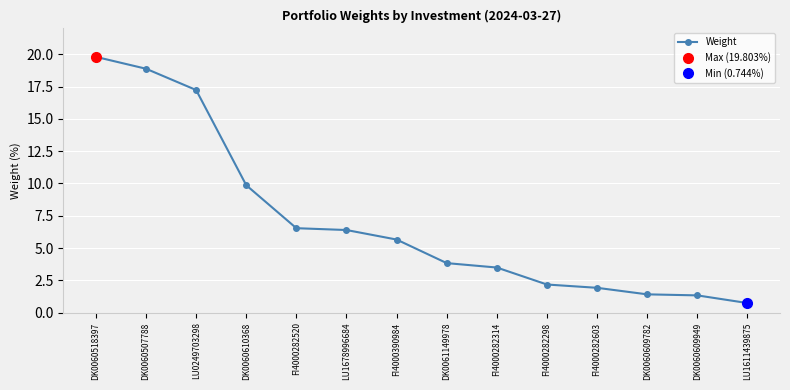

Reading left to right, extract all data points from this chart.

19.8	18.9	17.2	9.9	6.5	6.4	5.7	3.8	3.5	2.2	1.9	1.4	1.3	0.7